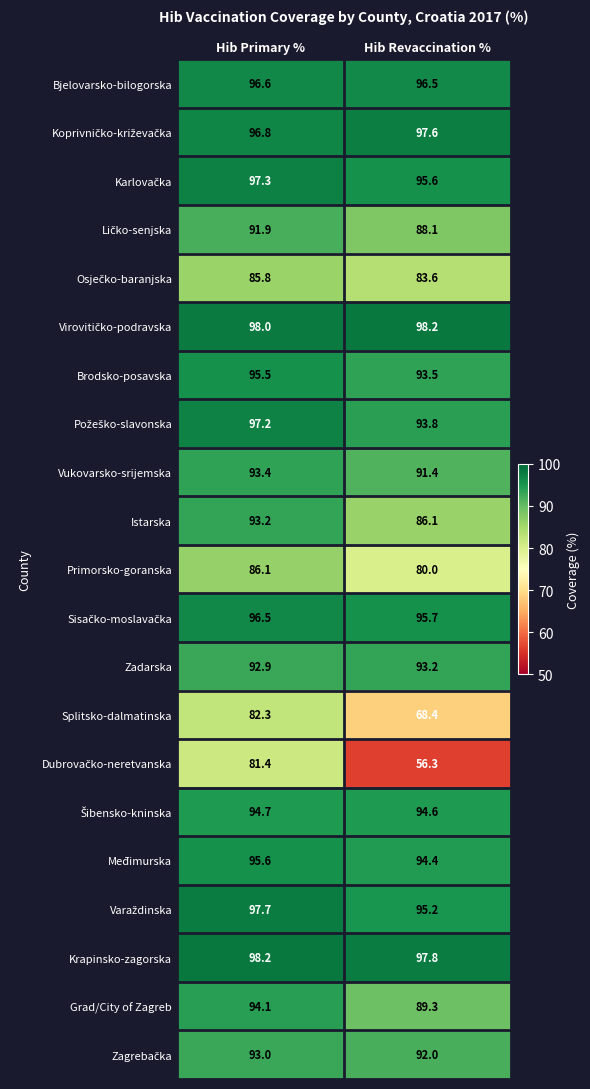

Is it true that Krapinsko-zagorska equals 97.8 at Hib Revaccination %?

True